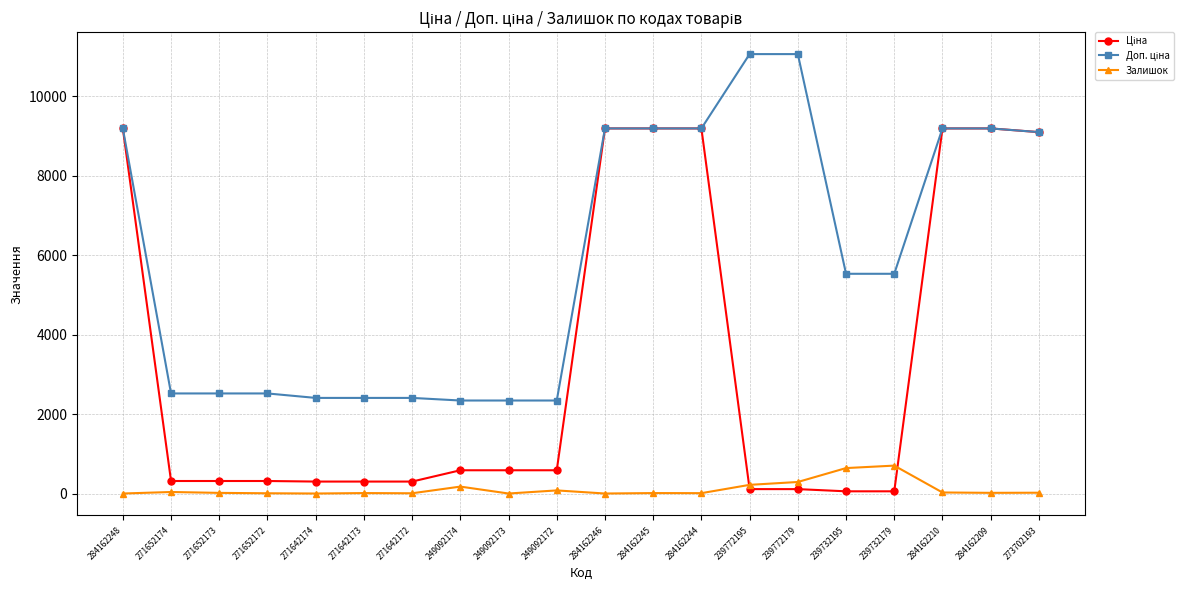

What is the maximum value for Залишок?

702.0